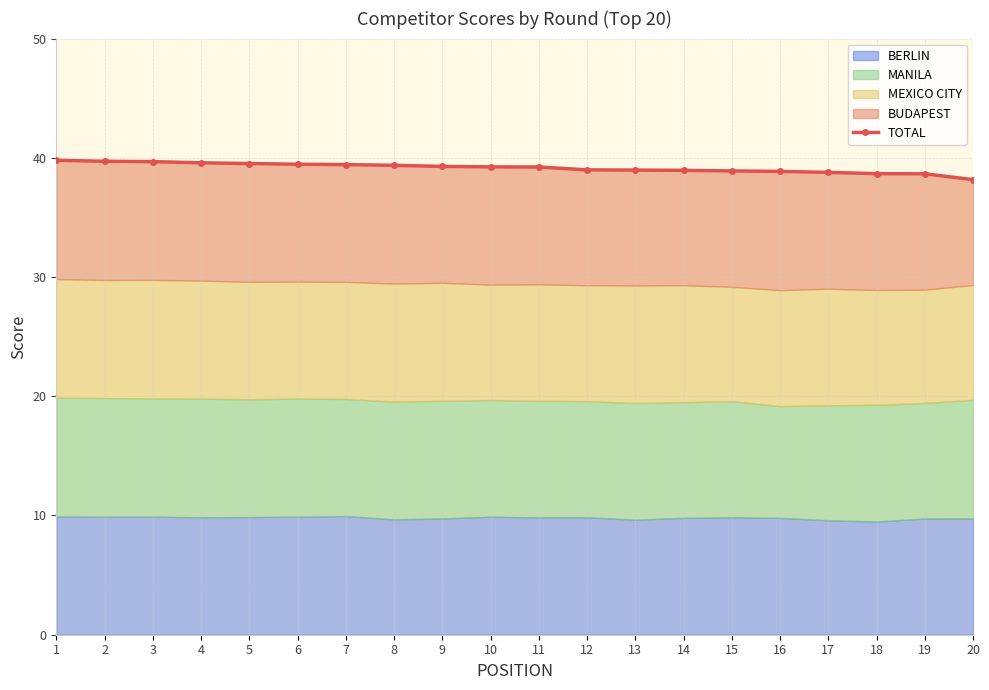

Reading left to right, transcribe all the data shown in this chart.

1=39.8	2=39.7	3=39.7	4=39.6	5=39.5	6=39.5	7=39.4	8=39.4	9=39.3	10=39.2	11=39.2	12=39.0	13=39.0	14=39.0	15=38.9	16=38.9	17=38.8	18=38.7	19=38.7	20=38.2